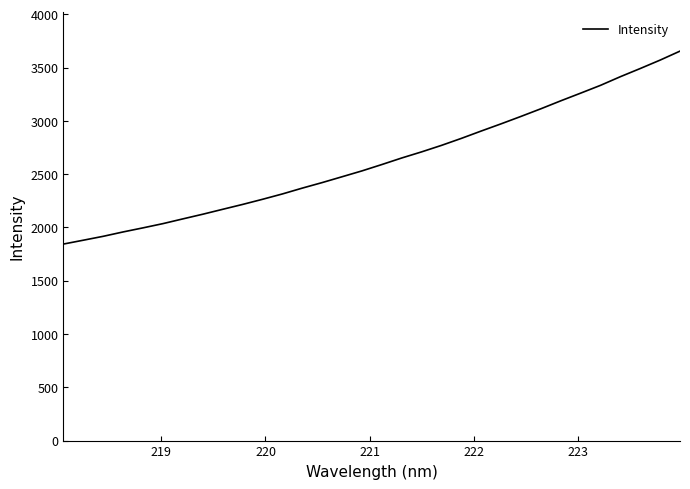

Does the chart display data point markers on the line(s)?

No